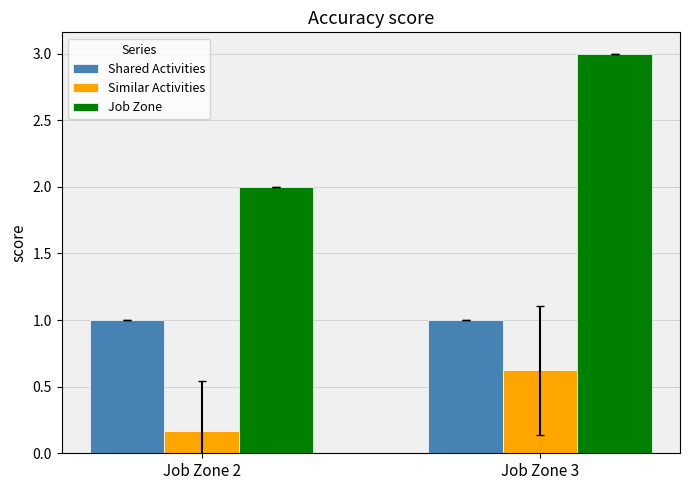

Between Job Zone 2 and Job Zone 3, which series saw the biggest shift?

Job Zone